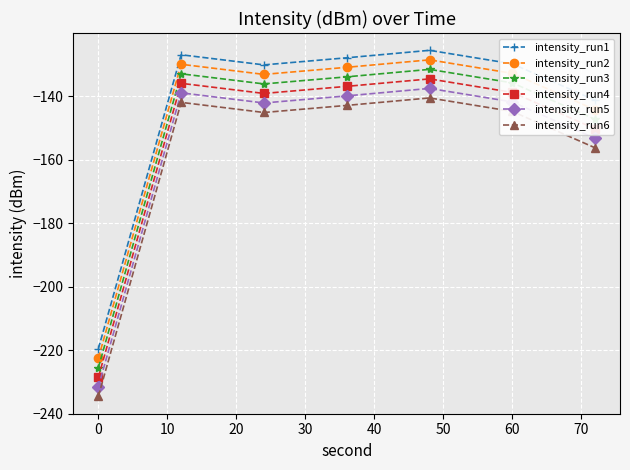

What is the value of the intensity_run5 point at the 4th from the left?

-139.9